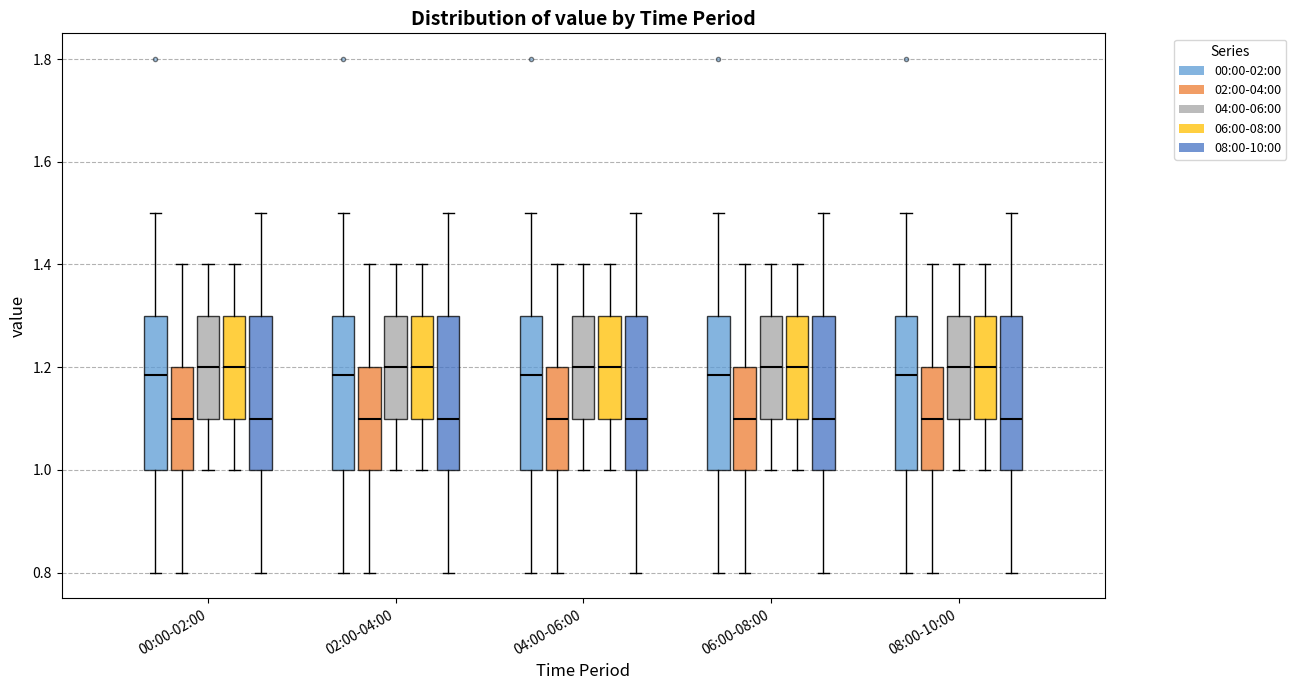

Reading left to right, transcribe this box plot: for each box, give where its median line is, the range the box spans, and where its two whiskers end, as read against the y-axis. The values are not printed on the chart, so give them approximately, as read against the axis.

00:00-02:00 (00:00-02:00): median 1.18, box 1.00 to 1.30, whiskers 0.80 to 1.50
00:00-02:00 (02:00-04:00): median 1.10, box 1.00 to 1.20, whiskers 0.80 to 1.40
00:00-02:00 (04:00-06:00): median 1.20, box 1.10 to 1.30, whiskers 1.00 to 1.40
00:00-02:00 (06:00-08:00): median 1.20, box 1.10 to 1.30, whiskers 1.00 to 1.40
00:00-02:00 (08:00-10:00): median 1.10, box 1.00 to 1.30, whiskers 0.80 to 1.50
02:00-04:00 (00:00-02:00): median 1.18, box 1.00 to 1.30, whiskers 0.80 to 1.50
02:00-04:00 (02:00-04:00): median 1.10, box 1.00 to 1.20, whiskers 0.80 to 1.40
02:00-04:00 (04:00-06:00): median 1.20, box 1.10 to 1.30, whiskers 1.00 to 1.40
02:00-04:00 (06:00-08:00): median 1.20, box 1.10 to 1.30, whiskers 1.00 to 1.40
02:00-04:00 (08:00-10:00): median 1.10, box 1.00 to 1.30, whiskers 0.80 to 1.50
04:00-06:00 (00:00-02:00): median 1.18, box 1.00 to 1.30, whiskers 0.80 to 1.50
04:00-06:00 (02:00-04:00): median 1.10, box 1.00 to 1.20, whiskers 0.80 to 1.40
04:00-06:00 (04:00-06:00): median 1.20, box 1.10 to 1.30, whiskers 1.00 to 1.40
04:00-06:00 (06:00-08:00): median 1.20, box 1.10 to 1.30, whiskers 1.00 to 1.40
04:00-06:00 (08:00-10:00): median 1.10, box 1.00 to 1.30, whiskers 0.80 to 1.50
06:00-08:00 (00:00-02:00): median 1.18, box 1.00 to 1.30, whiskers 0.80 to 1.50
06:00-08:00 (02:00-04:00): median 1.10, box 1.00 to 1.20, whiskers 0.80 to 1.40
06:00-08:00 (04:00-06:00): median 1.20, box 1.10 to 1.30, whiskers 1.00 to 1.40
06:00-08:00 (06:00-08:00): median 1.20, box 1.10 to 1.30, whiskers 1.00 to 1.40
06:00-08:00 (08:00-10:00): median 1.10, box 1.00 to 1.30, whiskers 0.80 to 1.50
08:00-10:00 (00:00-02:00): median 1.18, box 1.00 to 1.30, whiskers 0.80 to 1.50
08:00-10:00 (02:00-04:00): median 1.10, box 1.00 to 1.20, whiskers 0.80 to 1.40
08:00-10:00 (04:00-06:00): median 1.20, box 1.10 to 1.30, whiskers 1.00 to 1.40
08:00-10:00 (06:00-08:00): median 1.20, box 1.10 to 1.30, whiskers 1.00 to 1.40
08:00-10:00 (08:00-10:00): median 1.10, box 1.00 to 1.30, whiskers 0.80 to 1.50